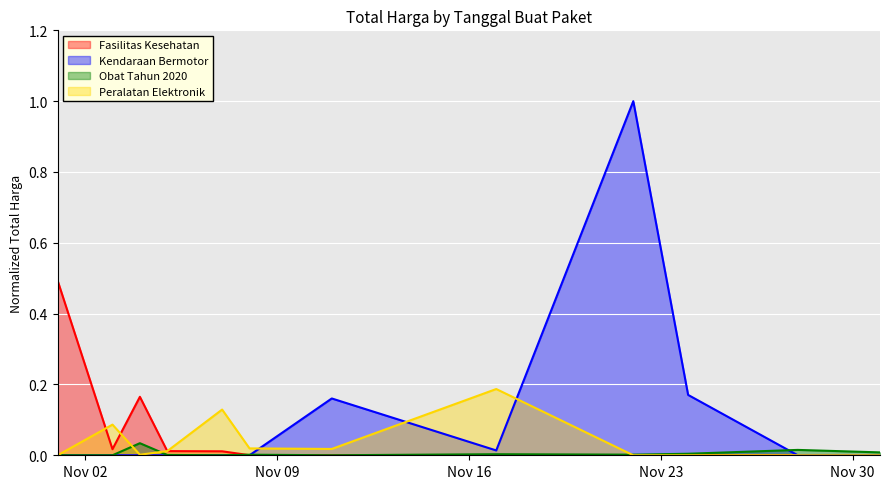

Which series has the widest spread of values?

Kendaraan Bermotor